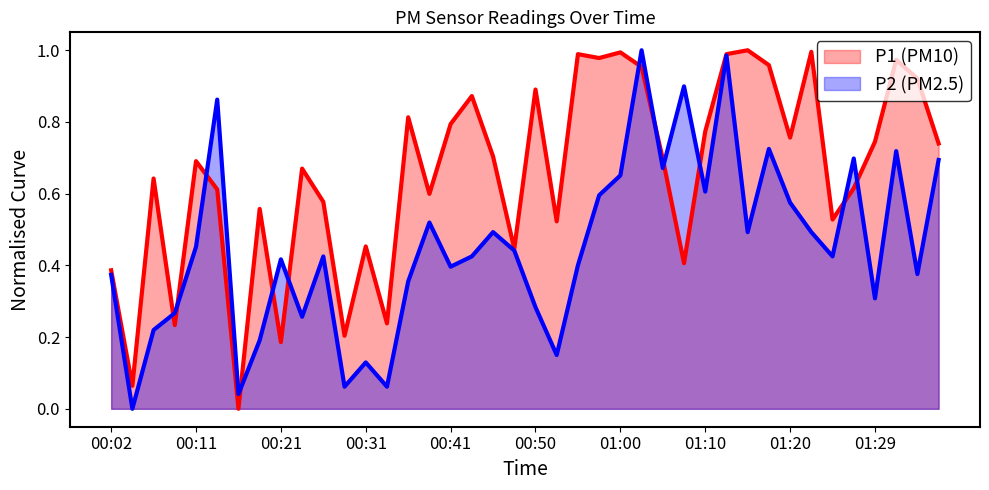

What is the value of the P1 point at the 14th from the left?

0.2